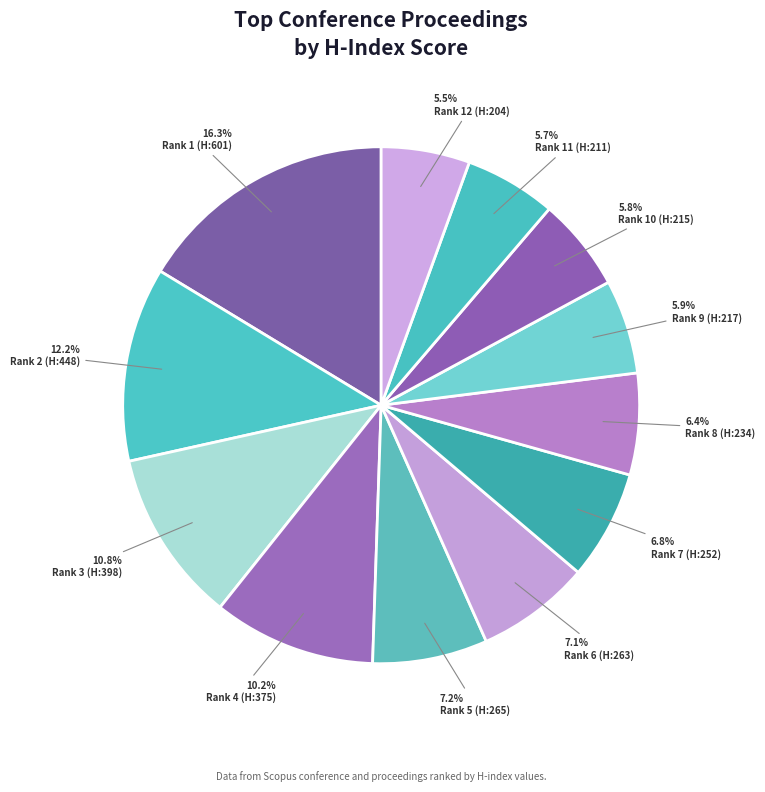

To the nearest percent, what is the difference between the largest and smallest slice percentages?

11%